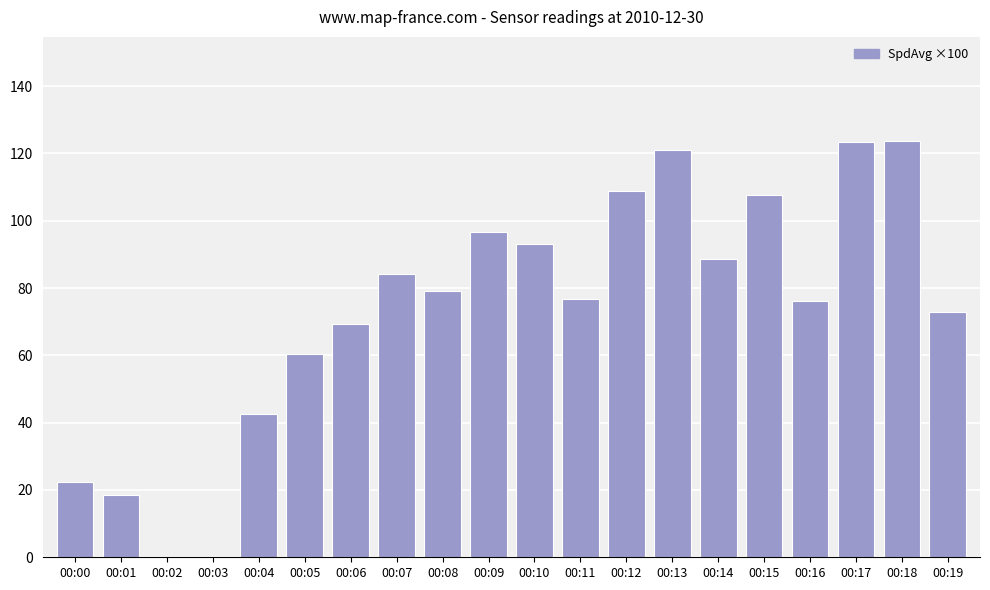

Which has a higher value, 00:15 or 00:01?

00:15